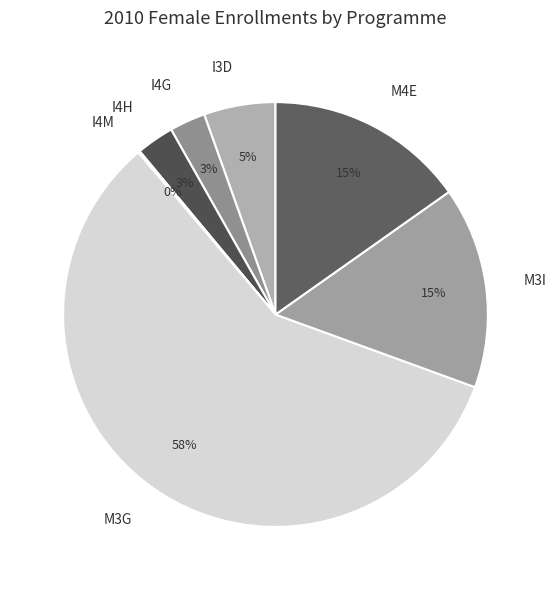

Which category has the biggest portion of the pie?

M3G